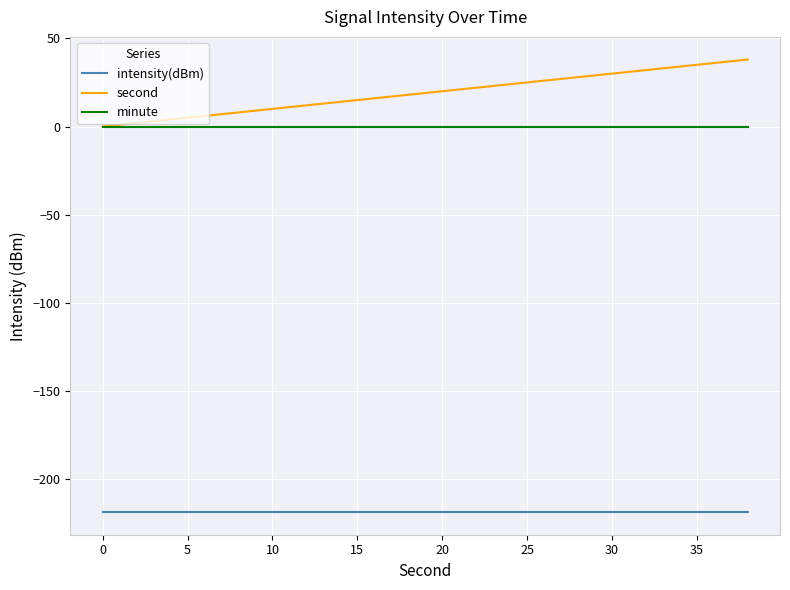

Which series has the largest total across all categories?

second